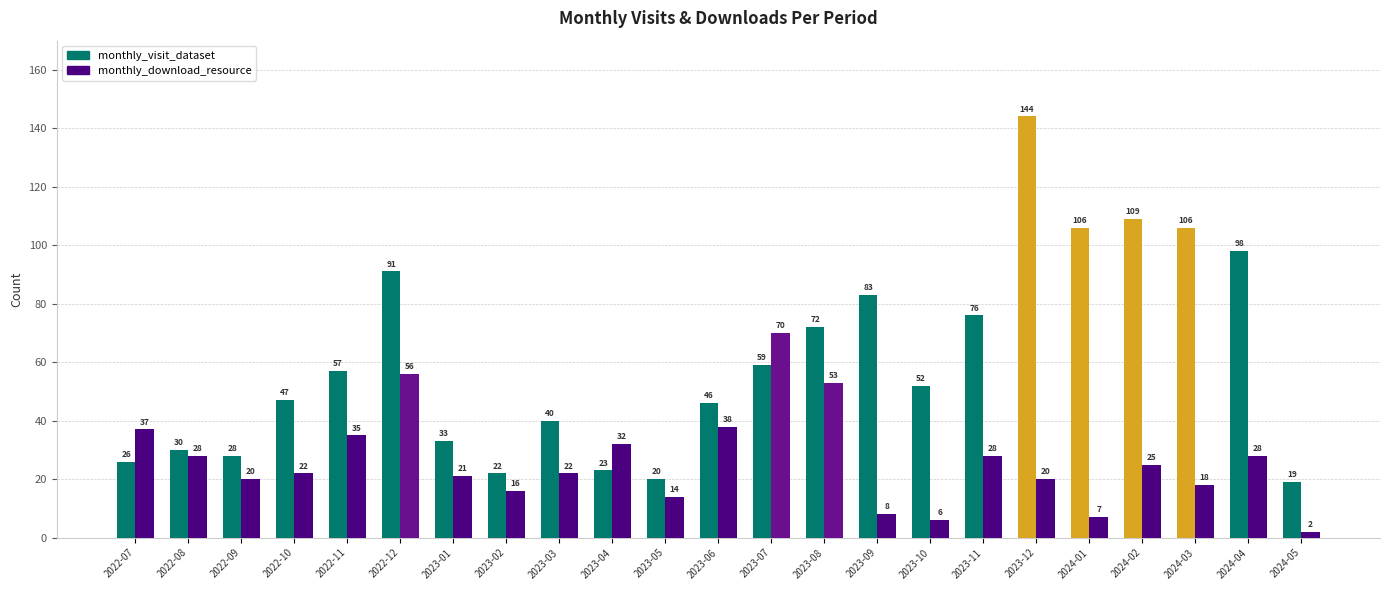

What is the lowest value of the monthly_visit_dataset series?

19